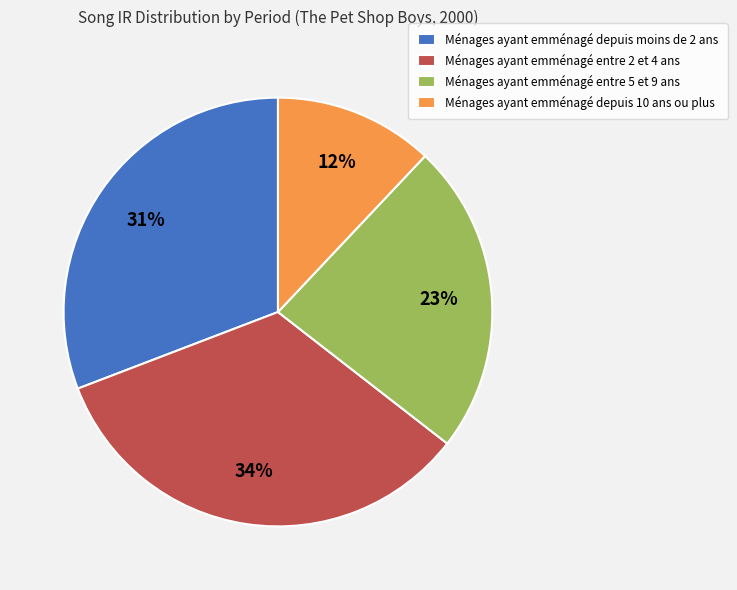

To the nearest percent, what portion does Ménages ayant emménagé depuis 10 ans ou plus represent?

12%